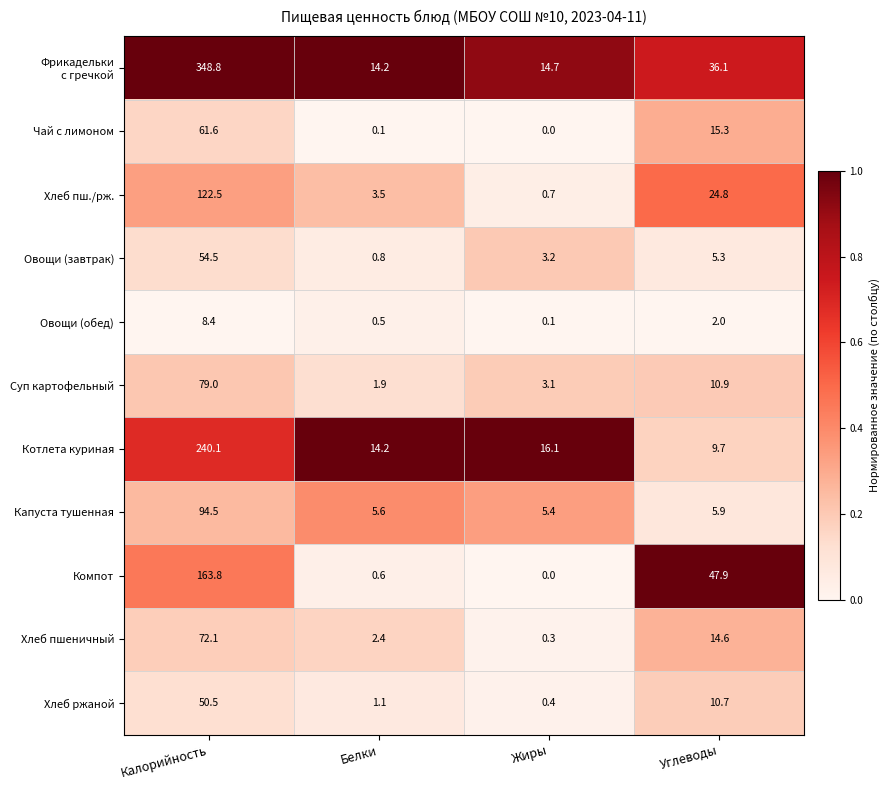

What is the difference between the highest and lowest values at Белки?

14.1